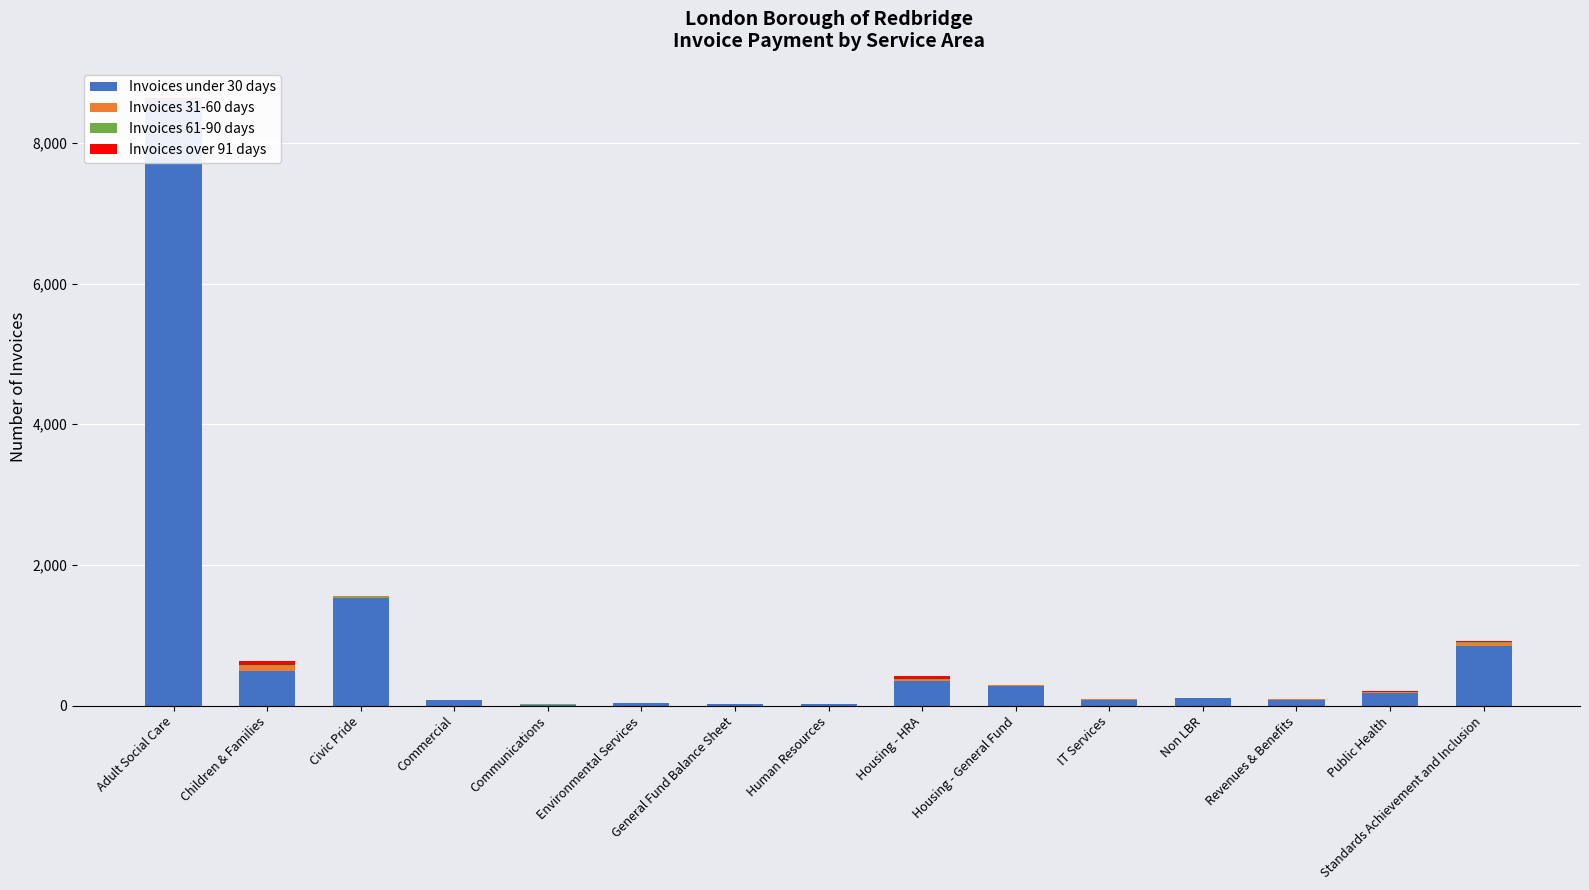

Is the value of Invoices over 91 days at Standards Achievement and Inclusion greater than the value of Invoices under 30 days at Public Health?

No